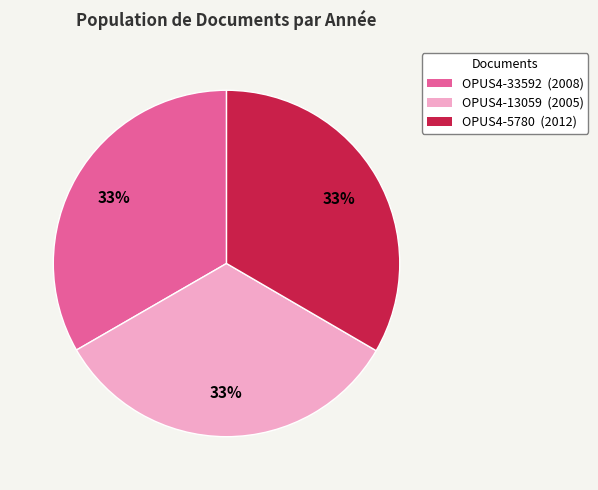

Is it true that OPUS4-13059 is 19% of the pie?

False